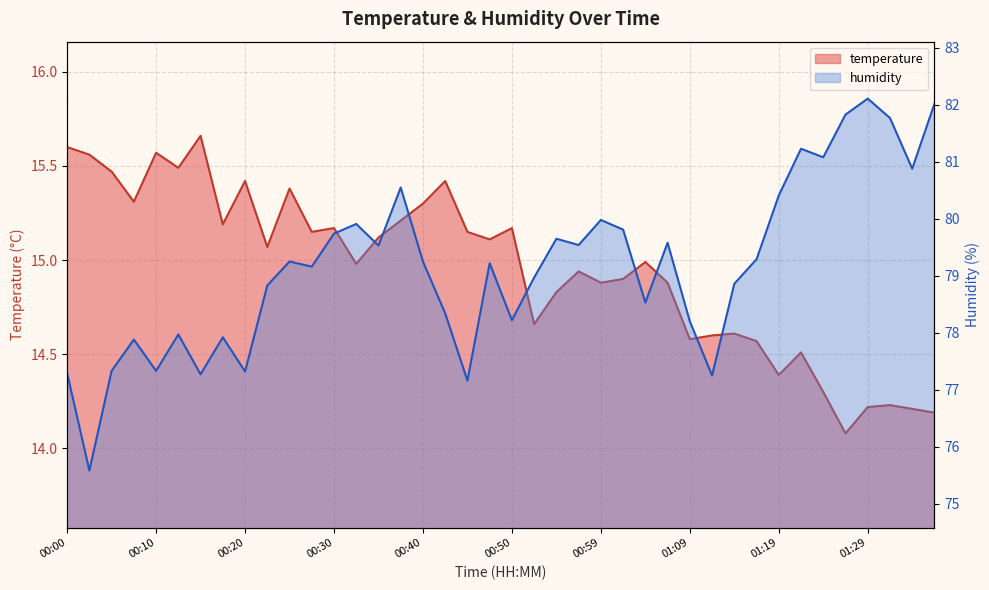

Reading left to right, what are all the values shown in this chart?

temperature: 15.6	15.6	15.5	15.3	15.6	15.5	15.7	15.2	15.4	15.1	15.4	15.2	15.2	15.0	15.1	15.2	15.3	15.4	15.2	15.1	15.2	14.7	14.8	14.9	14.9	14.9	15.0	14.9	14.6	14.6	14.6	14.6	14.4	14.5	14.3	14.1	14.2	14.2	14.2	14.2
humidity: 77.3	75.6	77.3	77.9	77.3	78.0	77.3	77.9	77.3	78.8	79.2	79.2	79.7	79.9	79.5	80.5	79.2	78.3	77.2	79.2	78.2	79.0	79.7	79.5	80.0	79.8	78.5	79.6	78.2	77.2	78.9	79.3	80.4	81.2	81.1	81.8	82.1	81.8	80.9	82.0